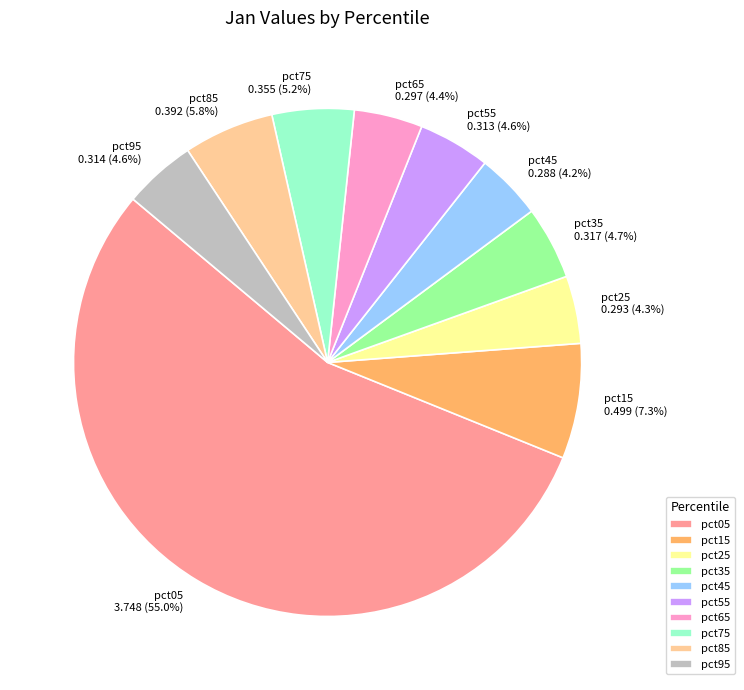

The pct25 slice represents 4% of the pie. True or false?

True